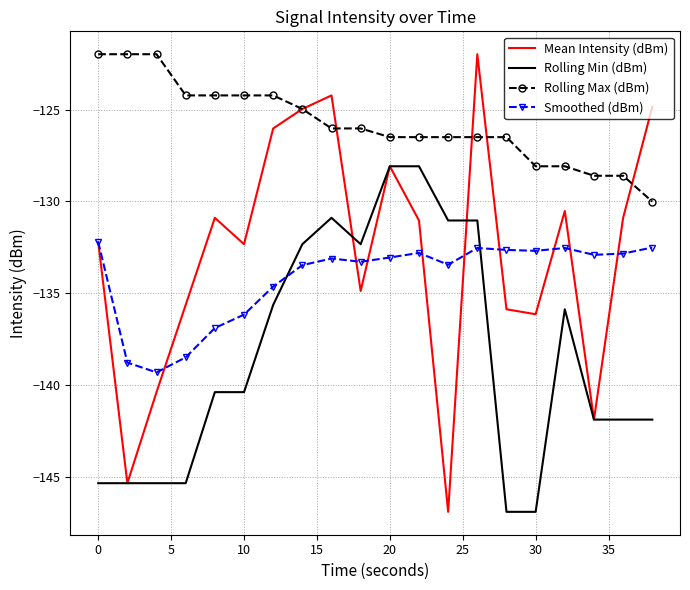

Which series has the largest range (max minus min)?

Mean Intensity (dBm)